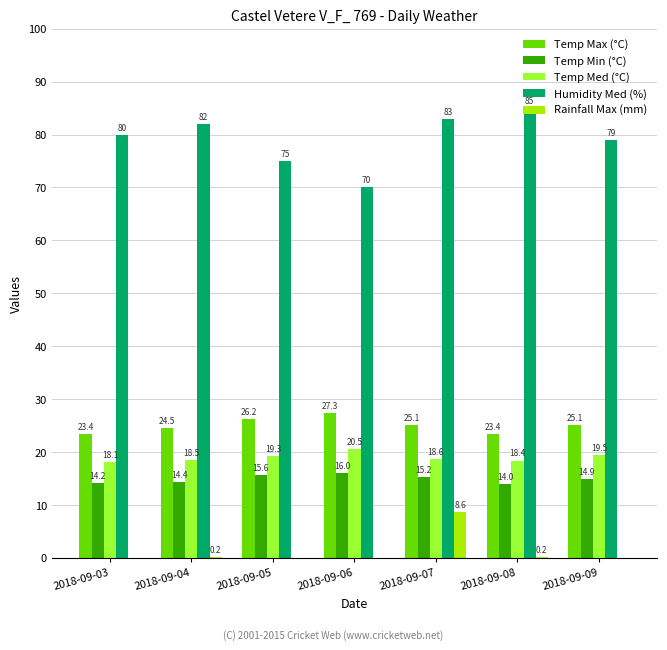

Reading left to right, list all the values displayed in this chart.

Temp Max (°C): 2018-09-03=23.4	2018-09-04=24.5	2018-09-05=26.2	2018-09-06=27.3	2018-09-07=25.1	2018-09-08=23.4	2018-09-09=25.1
Temp Min (°C): 2018-09-03=14.2	2018-09-04=14.4	2018-09-05=15.6	2018-09-06=16.0	2018-09-07=15.2	2018-09-08=14.0	2018-09-09=14.9
Temp Med (°C): 2018-09-03=18.1	2018-09-04=18.5	2018-09-05=19.3	2018-09-06=20.5	2018-09-07=18.6	2018-09-08=18.4	2018-09-09=19.5
Humidity Med (%): 2018-09-03=80.0	2018-09-04=82.0	2018-09-05=75.0	2018-09-06=70.0	2018-09-07=83.0	2018-09-08=85.0	2018-09-09=79.0
Rainfall Max (mm): 2018-09-03=0.0	2018-09-04=0.2	2018-09-05=0.0	2018-09-06=0.0	2018-09-07=8.6	2018-09-08=0.2	2018-09-09=0.0